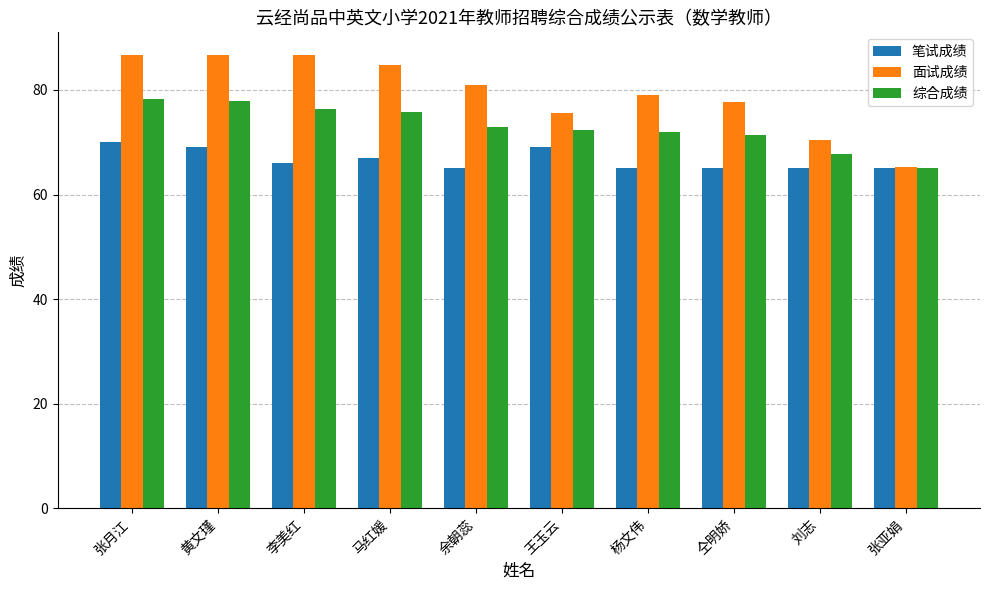

Read the 笔试成绩 value at 王玉云.

69.0